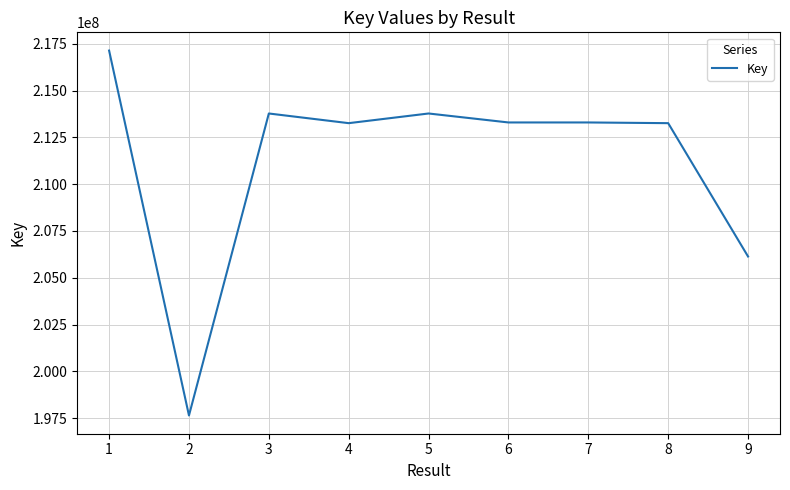

What is the average value?

211287616